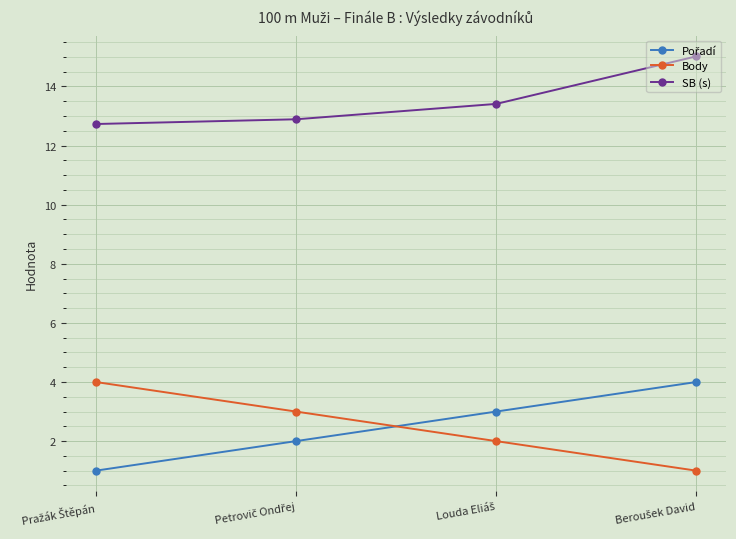

What is the minimum value shown in the chart?

1.0